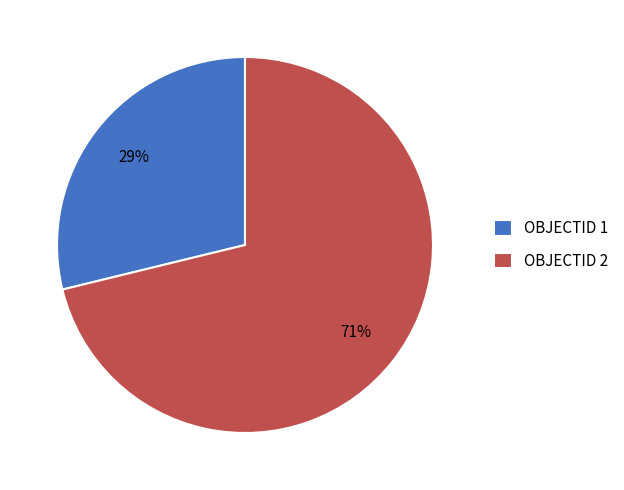

Count the number of slices in the pie.

2